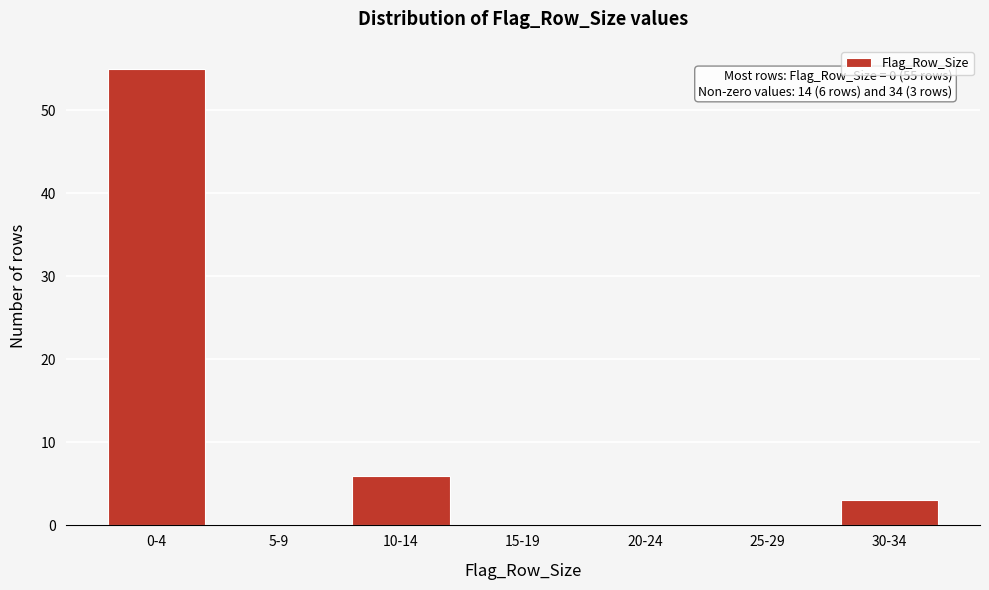

Between 0-4 and 30-34, which is larger?

0-4